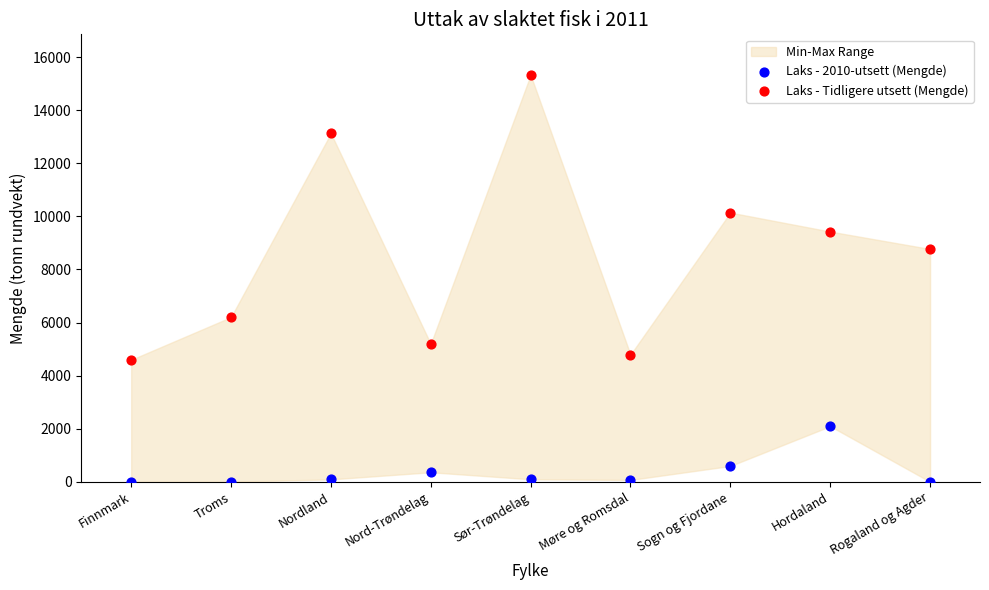

Which series reaches the minimum Y coordinate?

Laks - 2010-utsett (Mengde)